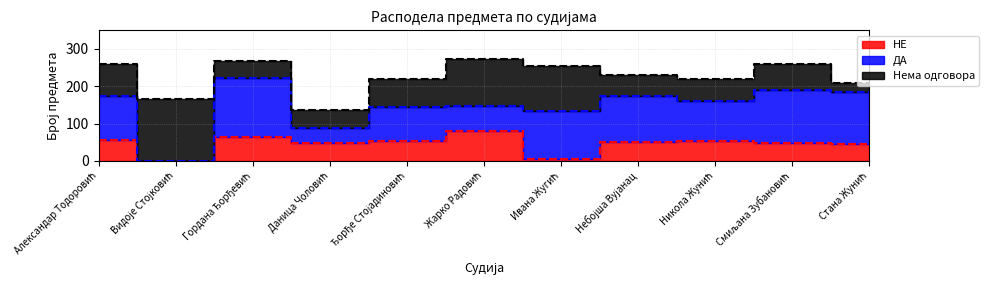

Is it true that Нема одговора equals 50 at Даница Чоловић?

True